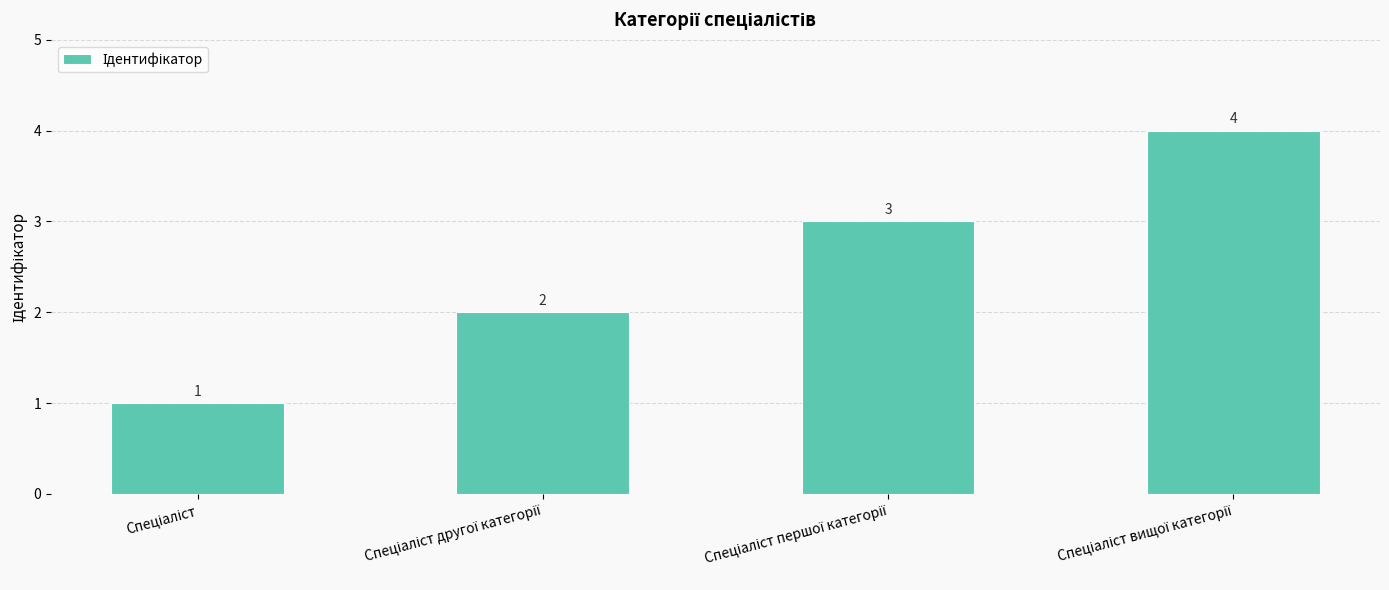

What is the value of the 1st bar from the left?

1